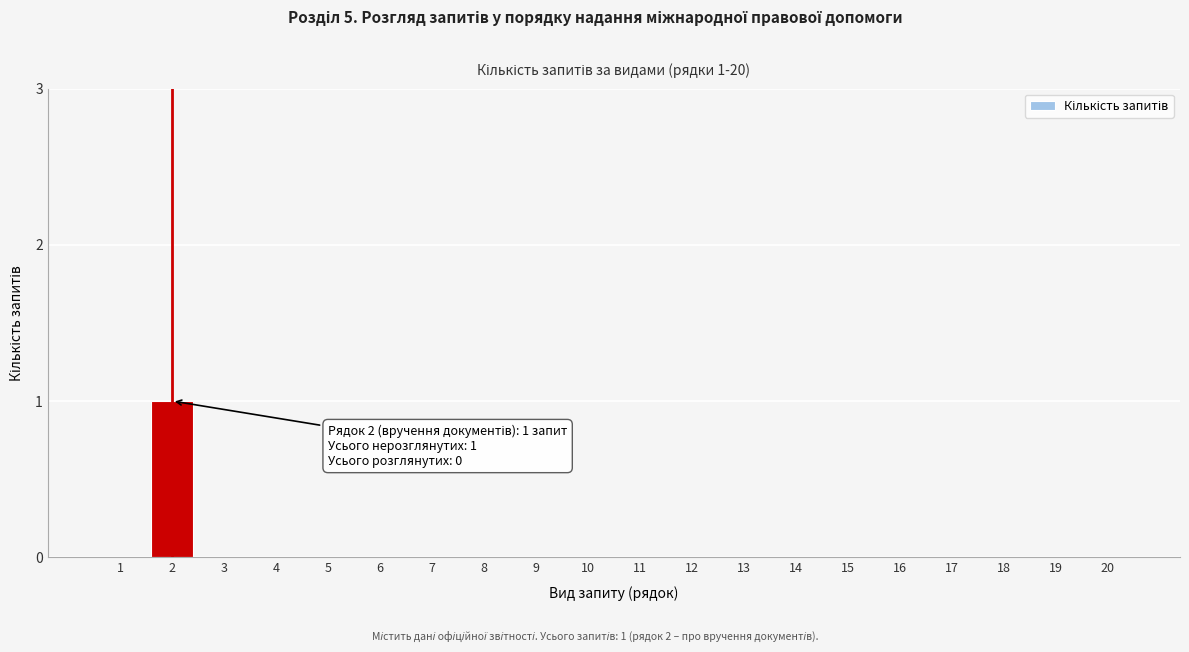

Reading left to right, what are all the values shown in this chart?

1=0	2=1	3=0	4=0	5=0	6=0	7=0	8=0	9=0	10=0	11=0	12=0	13=0	14=0	15=0	16=0	17=0	18=0	19=0	20=0